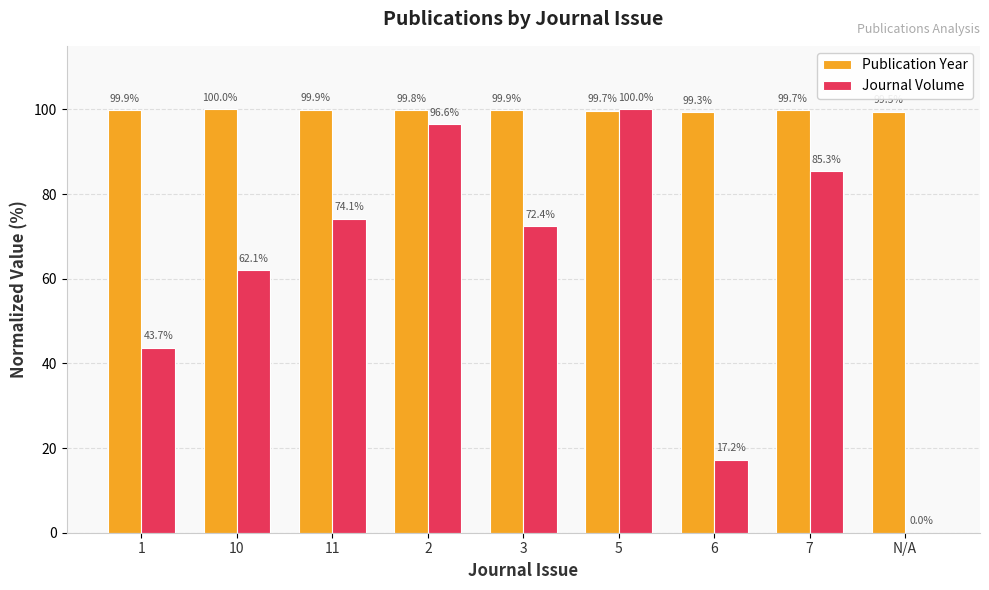

What is the highest value of the Publication Year series?

100.0